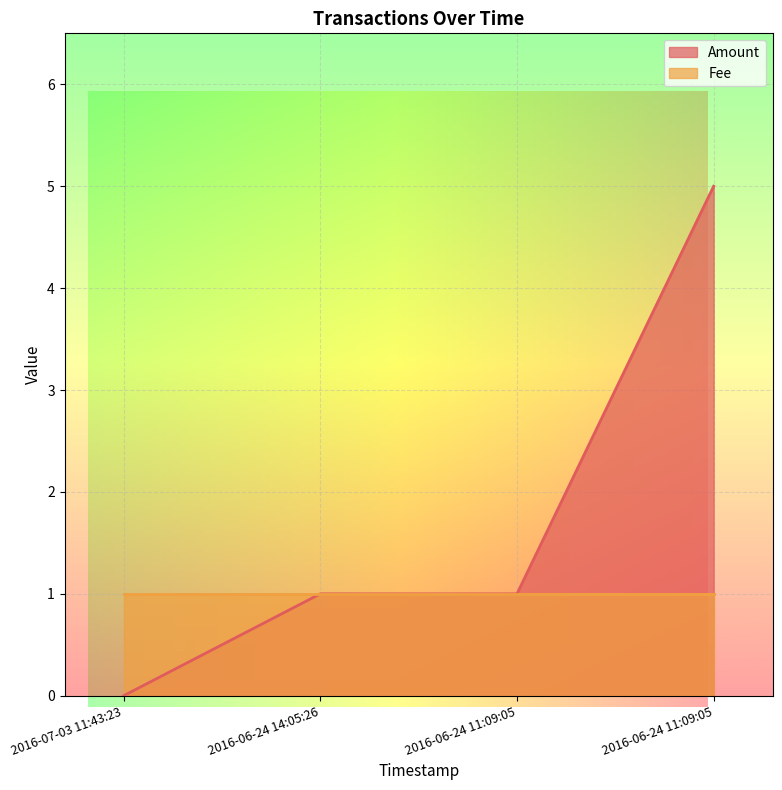

Which category has the highest value across all series?

2016-06-24 11:09:05